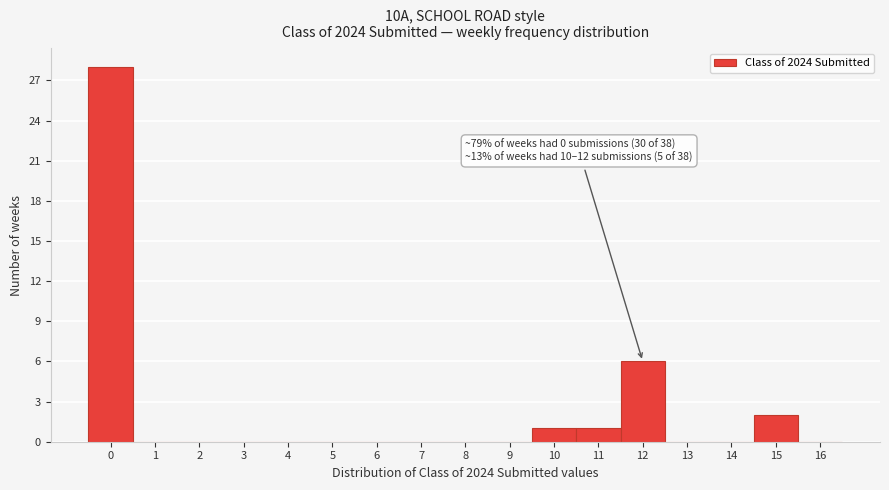

Which range on the x-axis has the tallest bar?

-0.5 to 0.5